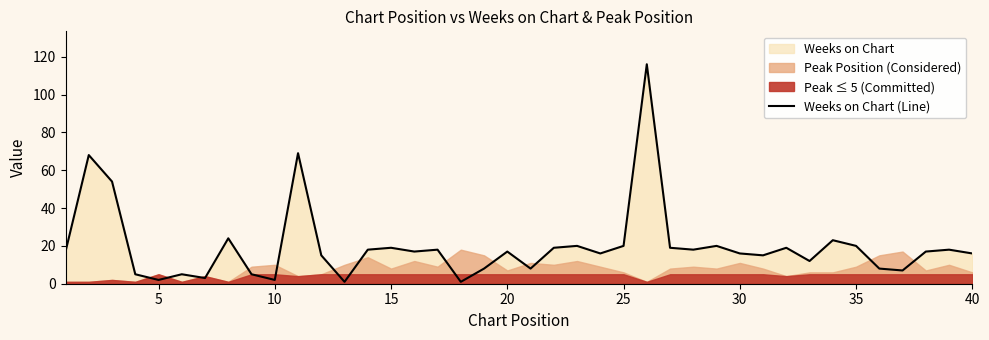

The value of Weeks on Chart (Line) at 40 is 16. True or false?

True